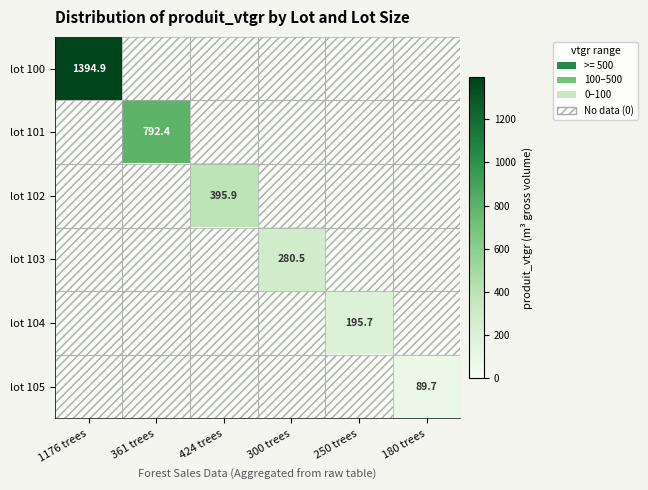

Which label corresponds to the largest value in the chart?

1176 trees